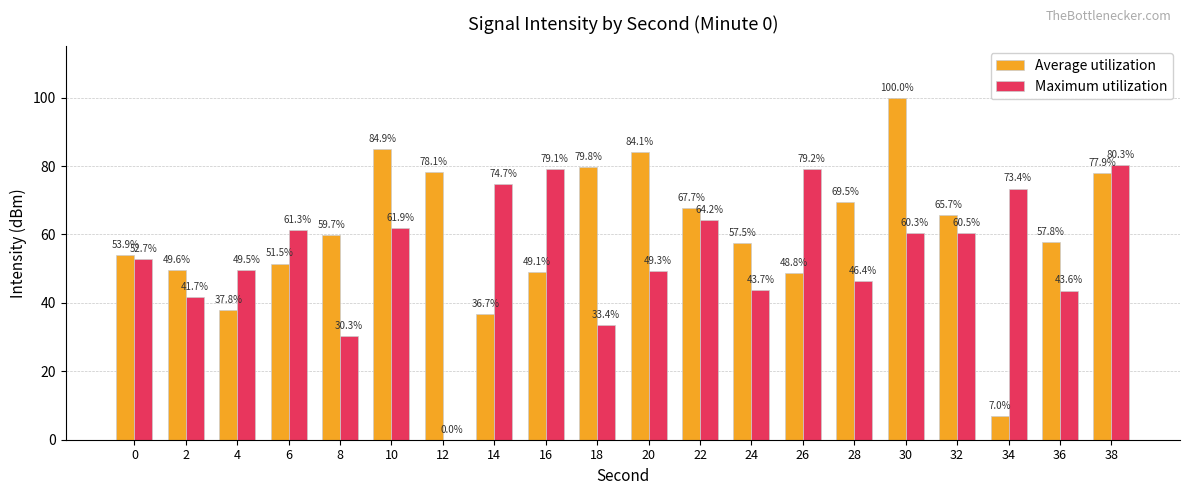

The Average utilization series shows 53.9 at 0. True or false?

True